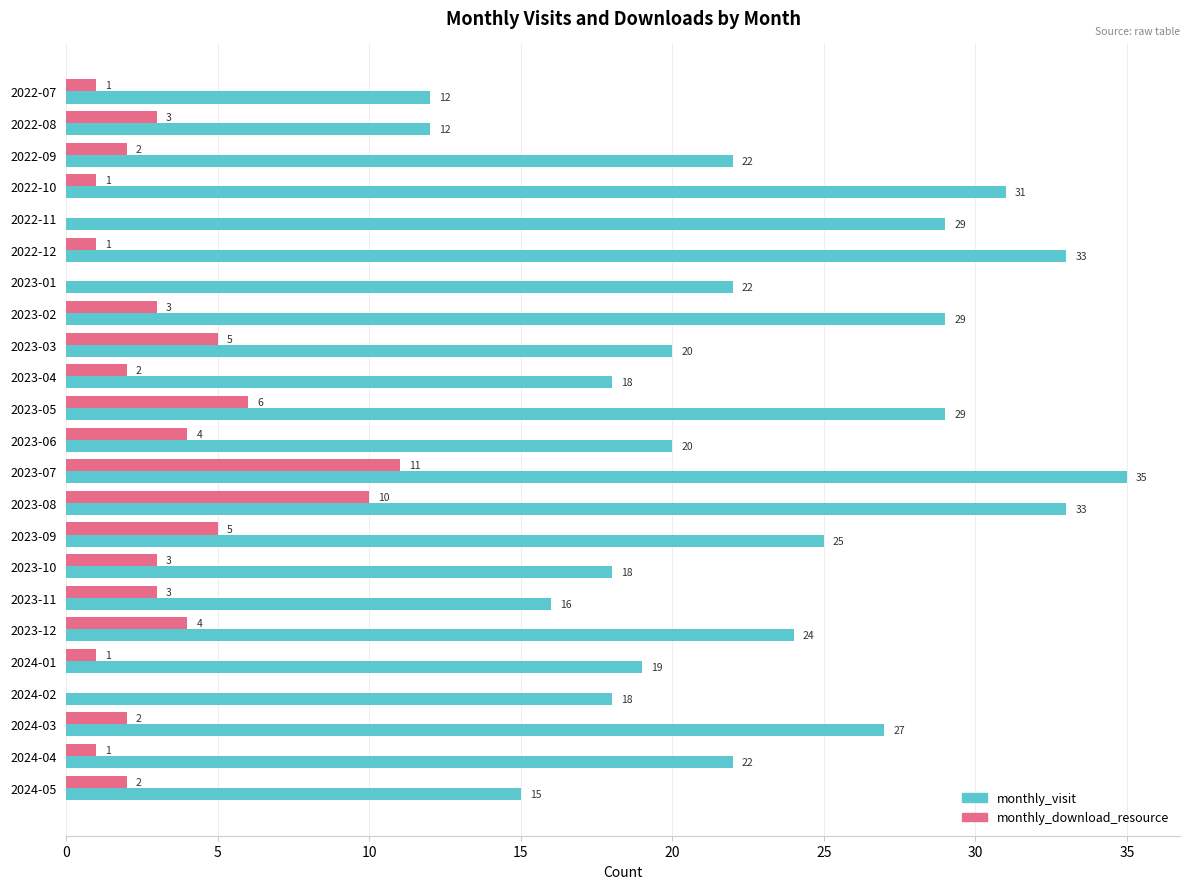

Between 2022-07 and 2022-10, which series saw the biggest shift?

monthly_visit